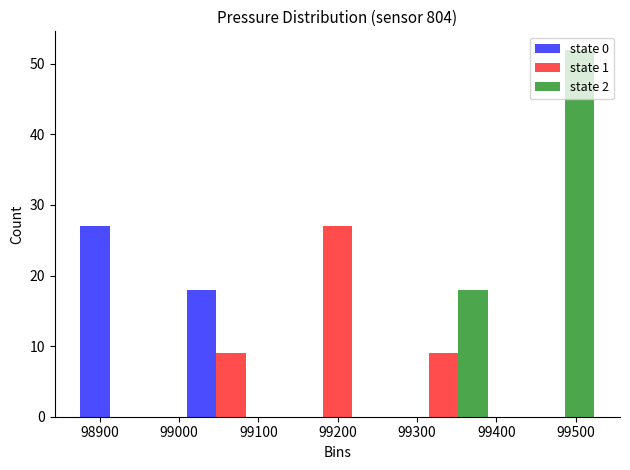

What is the height of the state 2 bar covering 99400 to 99530 on the x-axis? Neither the bar edges nor the heights are printed on the chart, so give them approximately, as read against the axes.

52